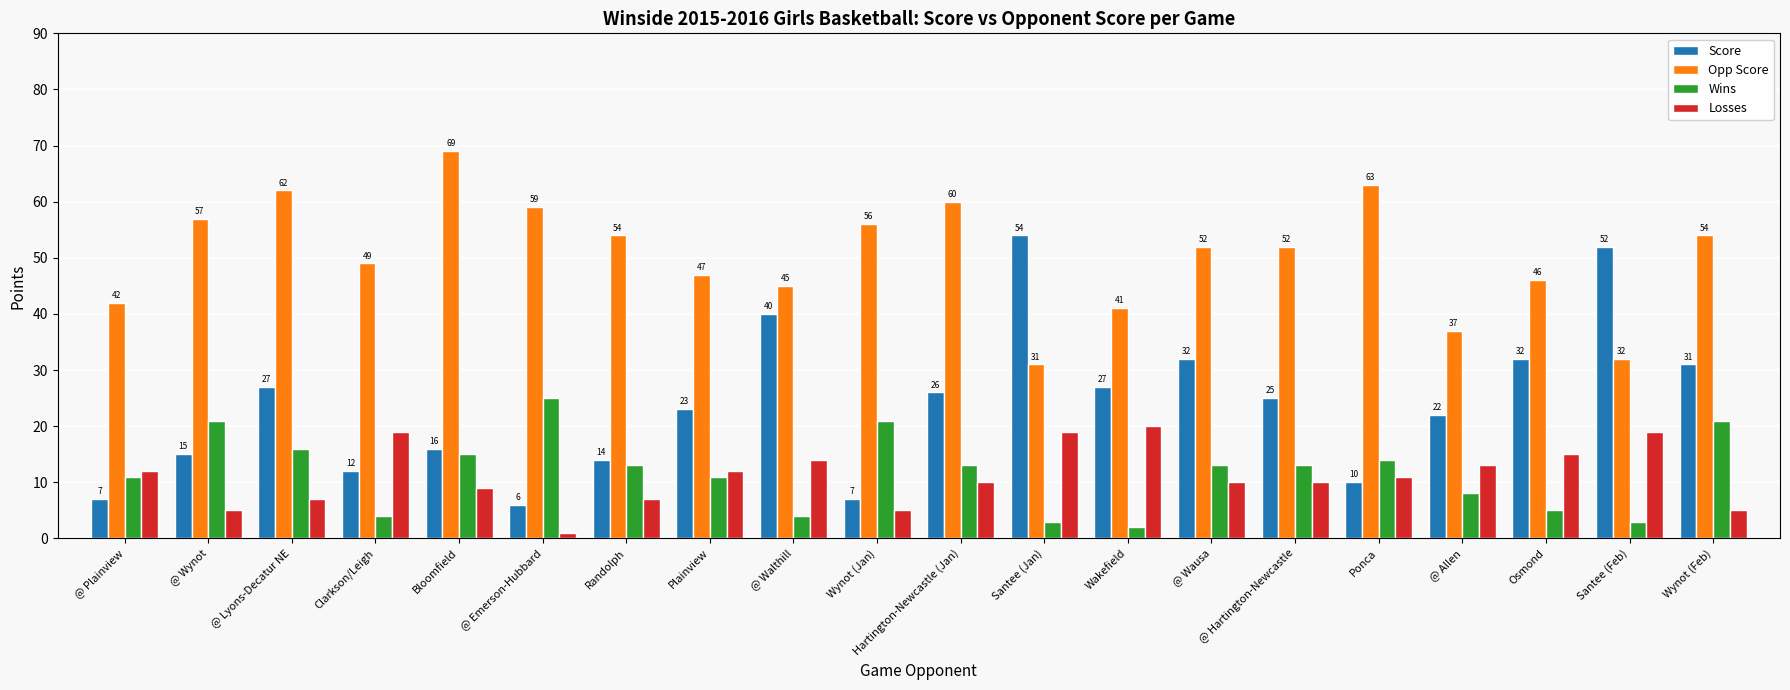

Which series has the widest spread of values?

Score